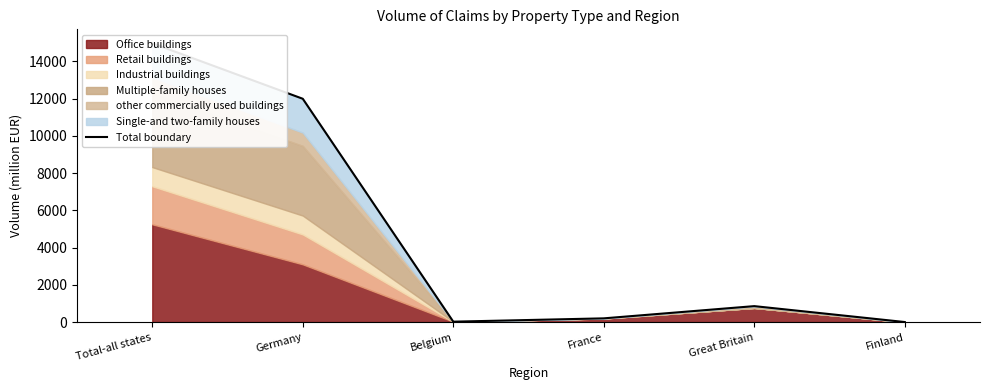

What is the difference between the second highest and minimum values?

11986.1